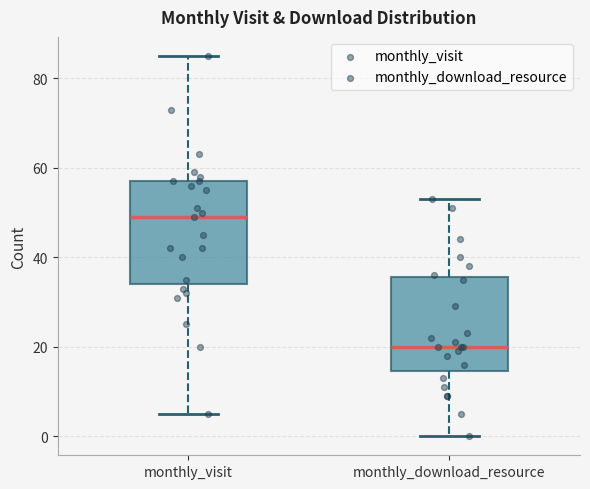

Where is the lower edge of the box for monthly_download_resource on the y-axis? The values are not printed on the chart, so give them approximately, as read against the axis.

14